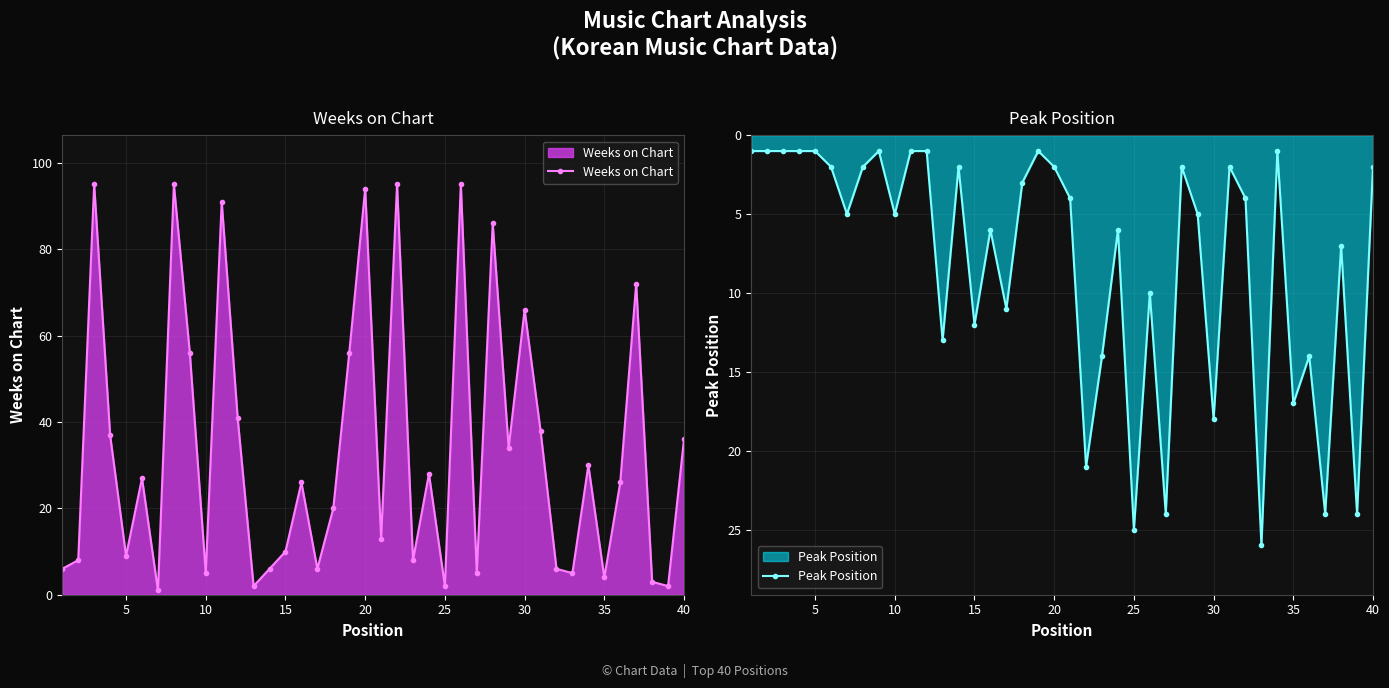

What is the maximum value for Weeks on Chart?

95